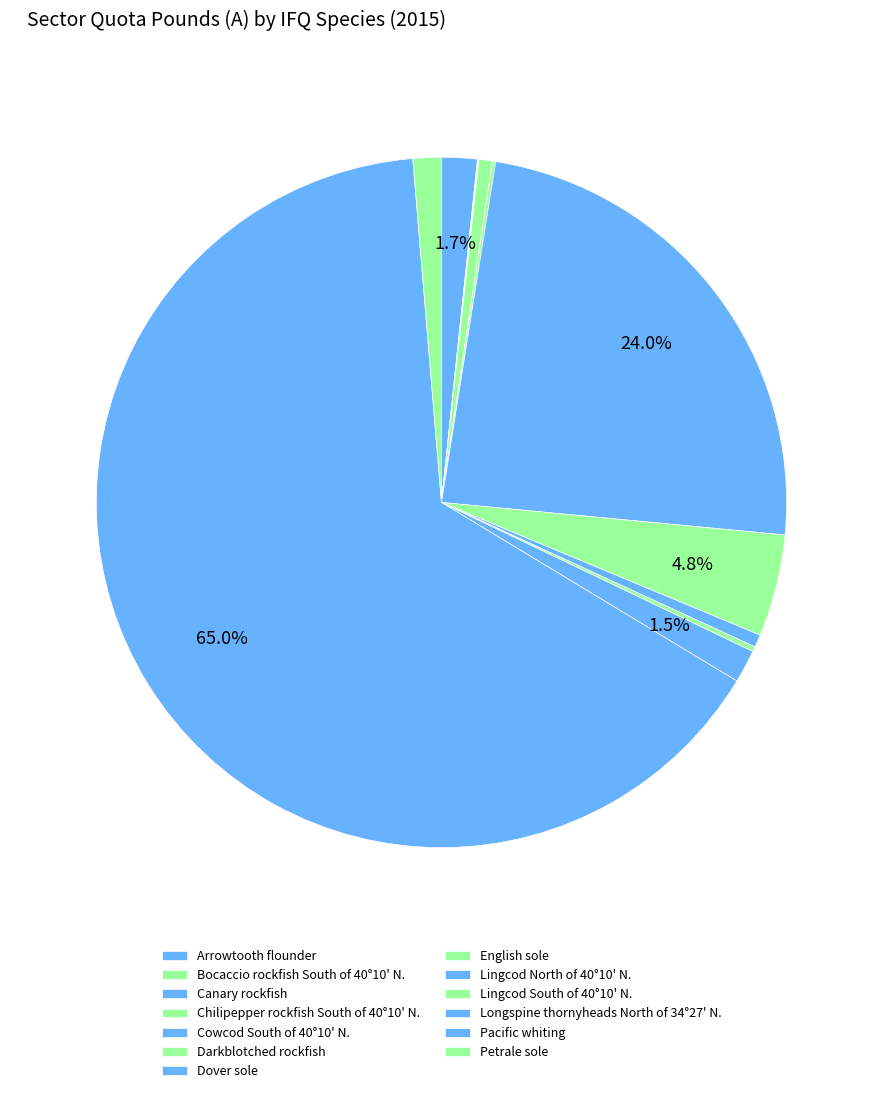

Does Pacific whiting account for over 50% of the chart?

Yes